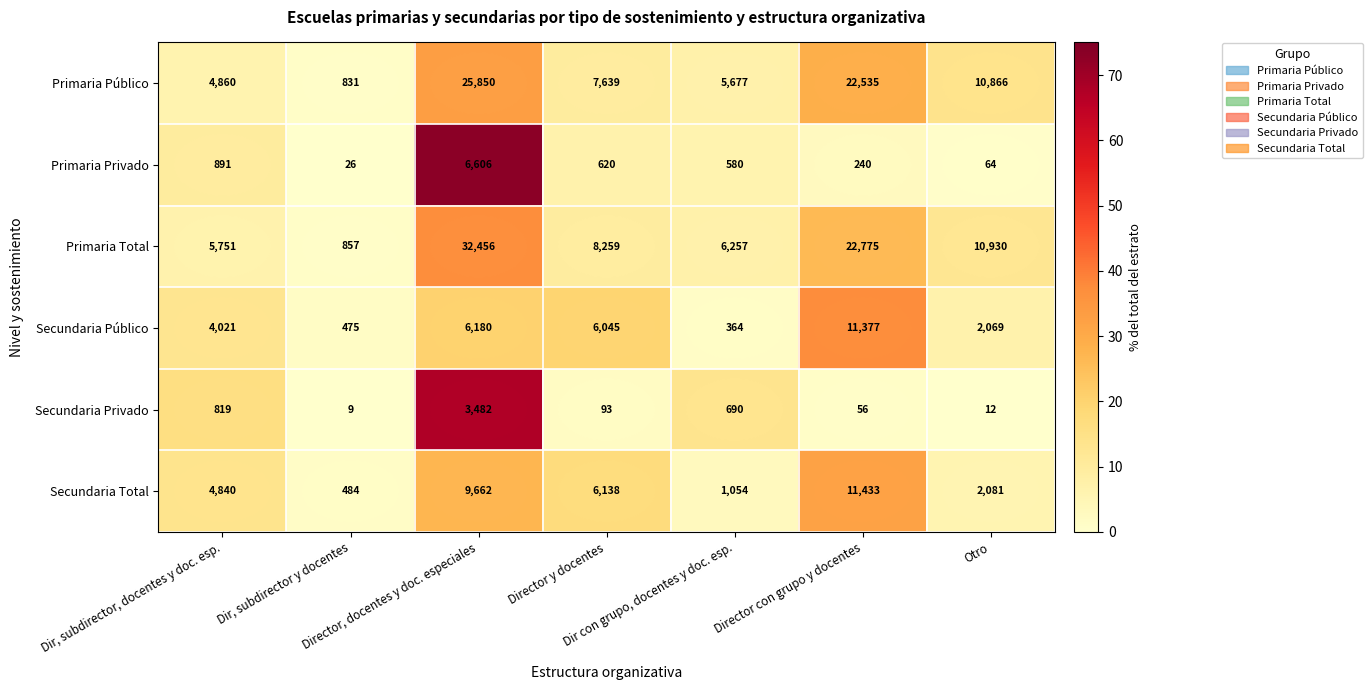

How many distinct data groups are displayed?

6